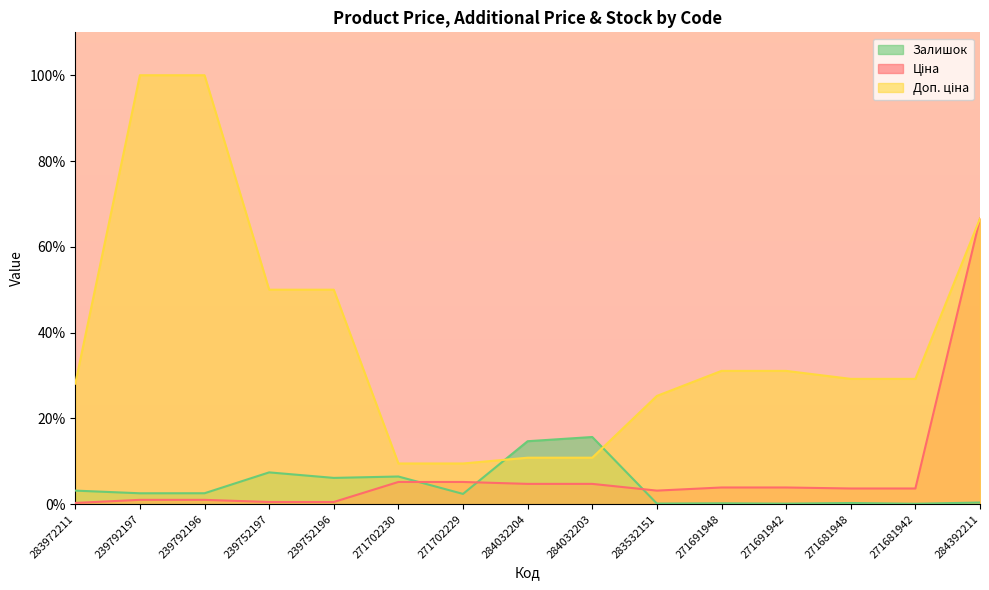

How many times do Залишок and Ціна cross each other?

3